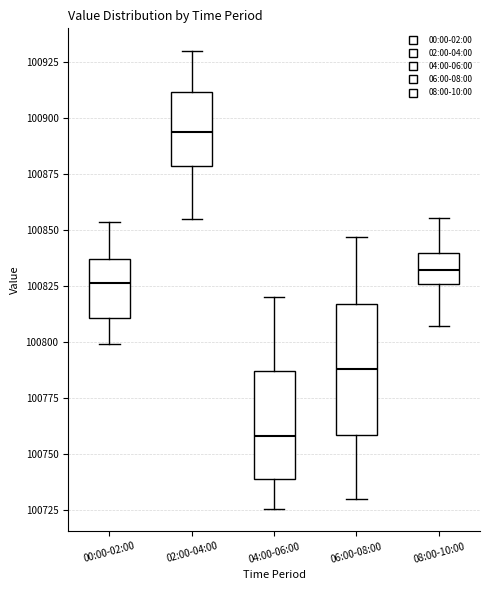

Which box has the lowest median line?

04:00-06:00